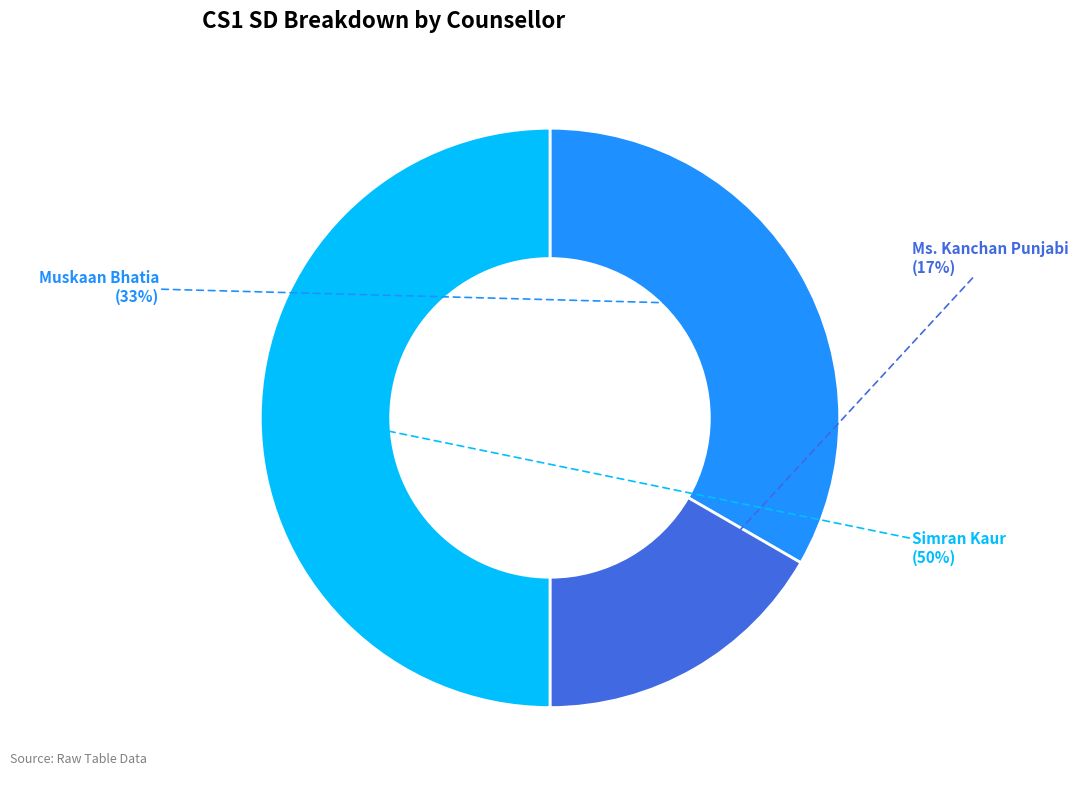

To the nearest percent, what is the difference between the largest and smallest slice percentages?

33%